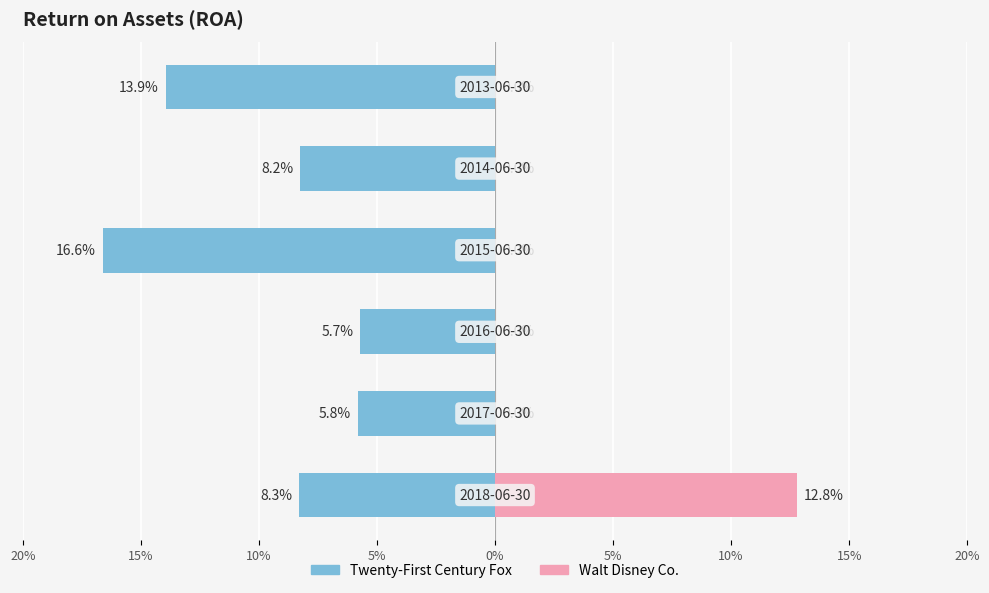

Which series has the largest range (max minus min)?

Walt Disney Co.